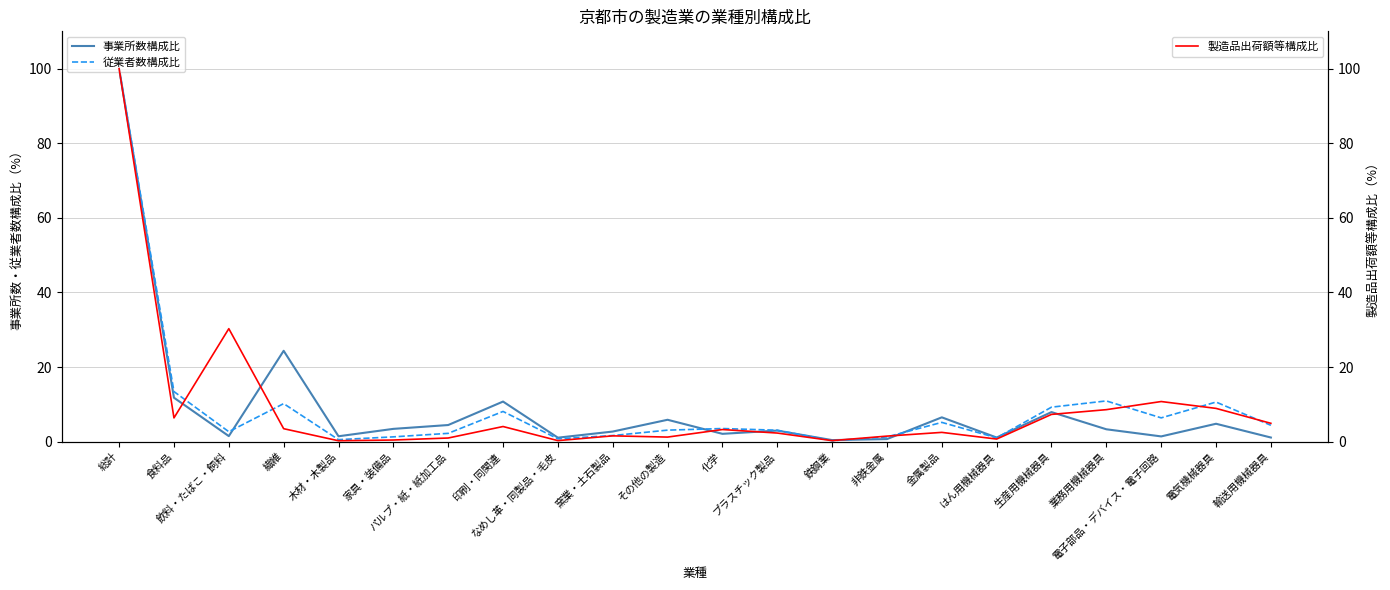

What is the maximum value shown in the chart?

100.0